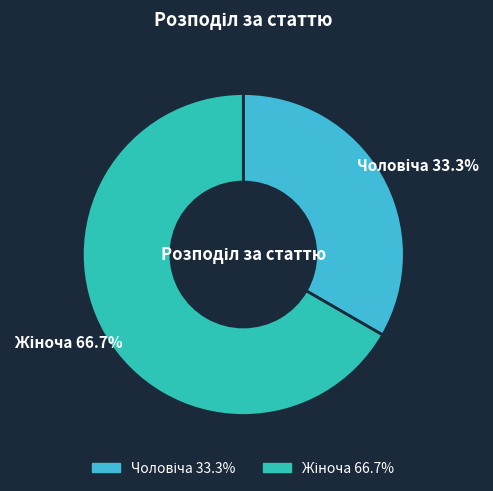

Does any single category account for the majority?

Yes